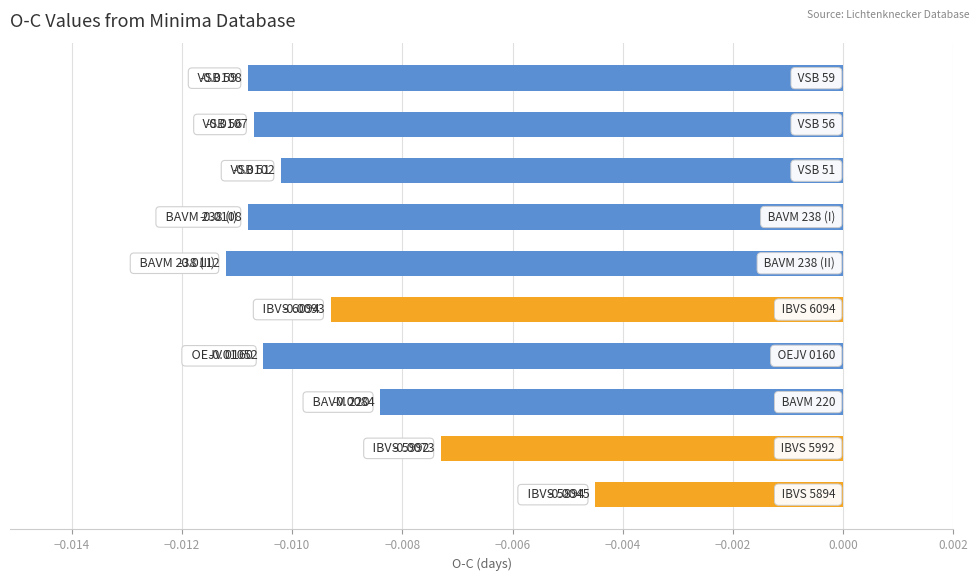

What is the sum of all values?

-0.1